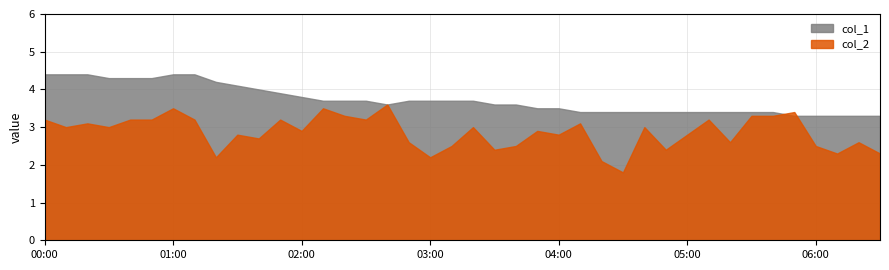

Does the chart display data point markers on the line(s)?

No